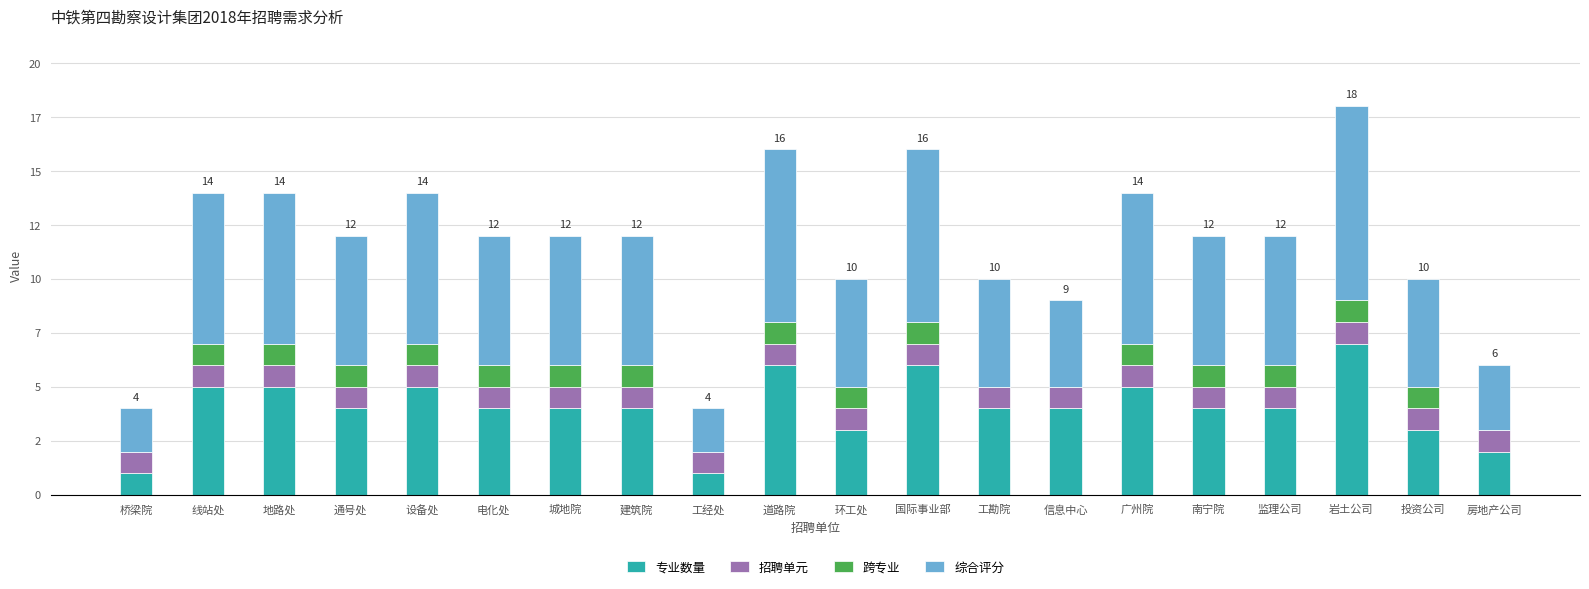

Are the bars grouped side by side (vs. stacked)?

No